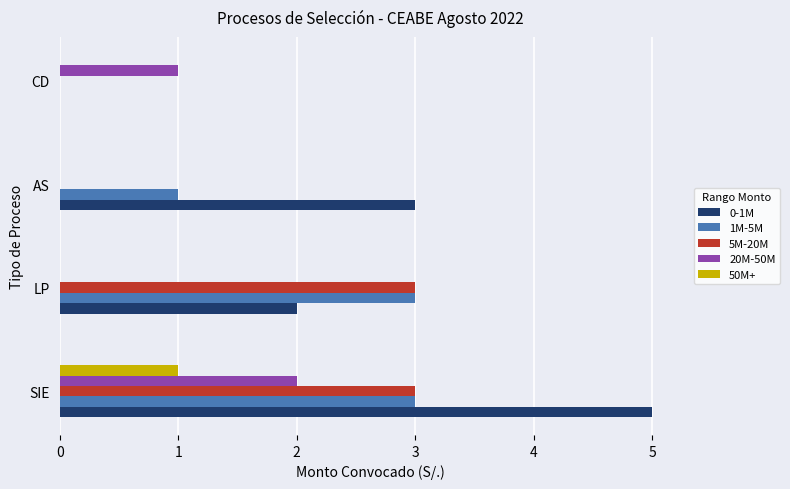

What is the maximum value for 20M-50M?

2